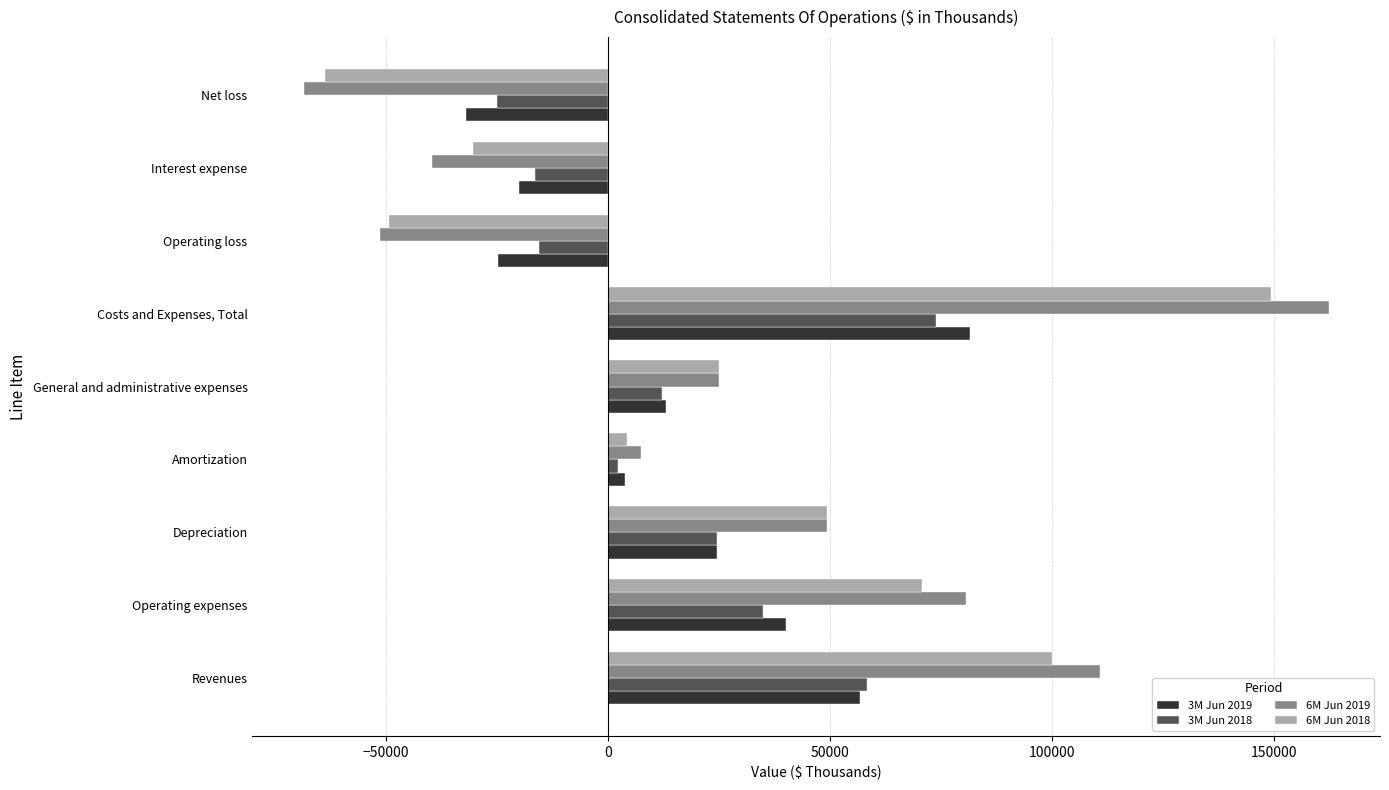

True or false: 3M Jun 2019 has a value of -46504 at Net loss.

False